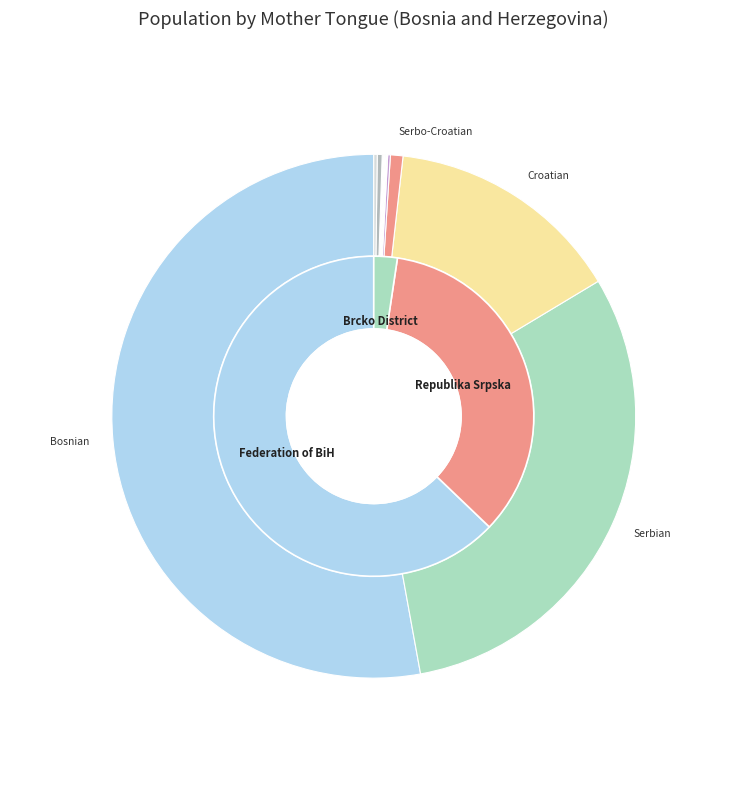

Is there any slice that represents more than half of the pie?

Yes